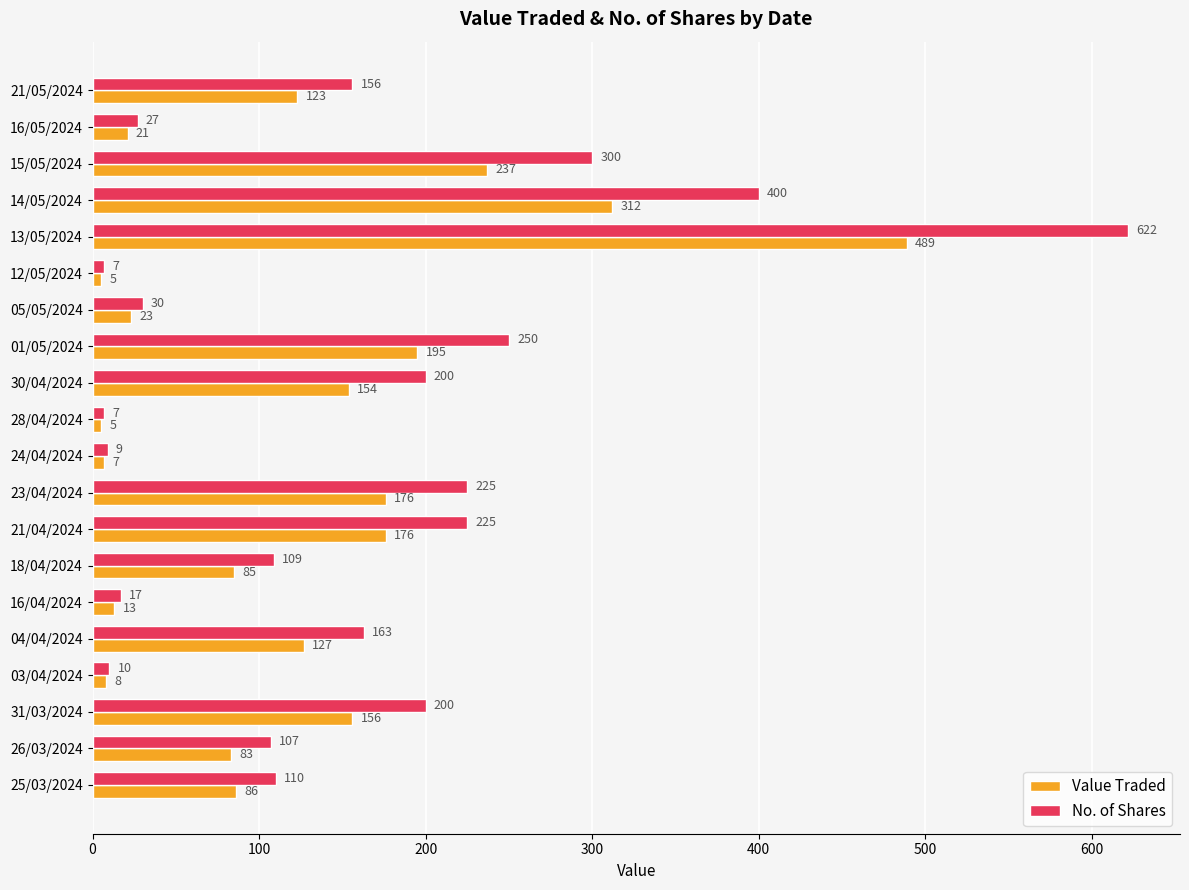

Count the number of data series in this chart.

2